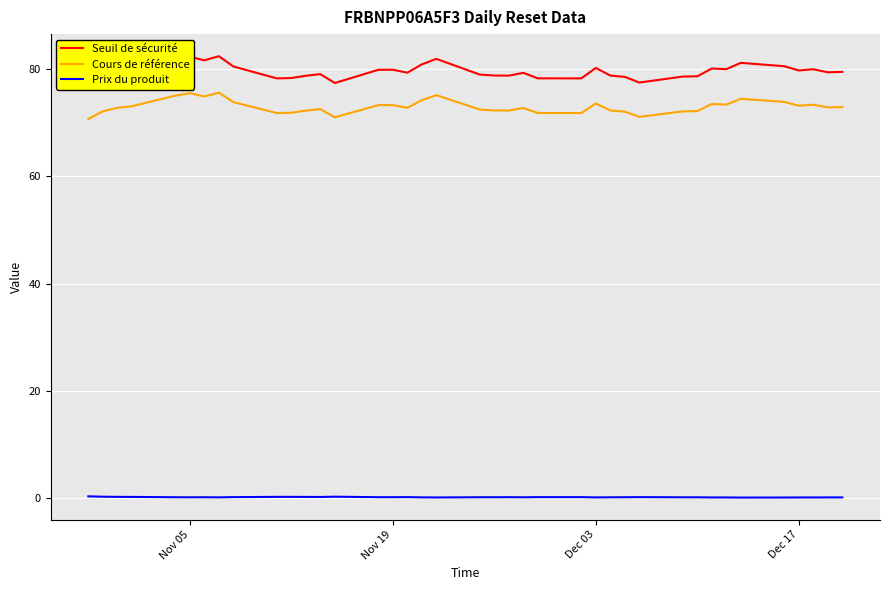

How many values in the Cours de référence series are below 72?

7